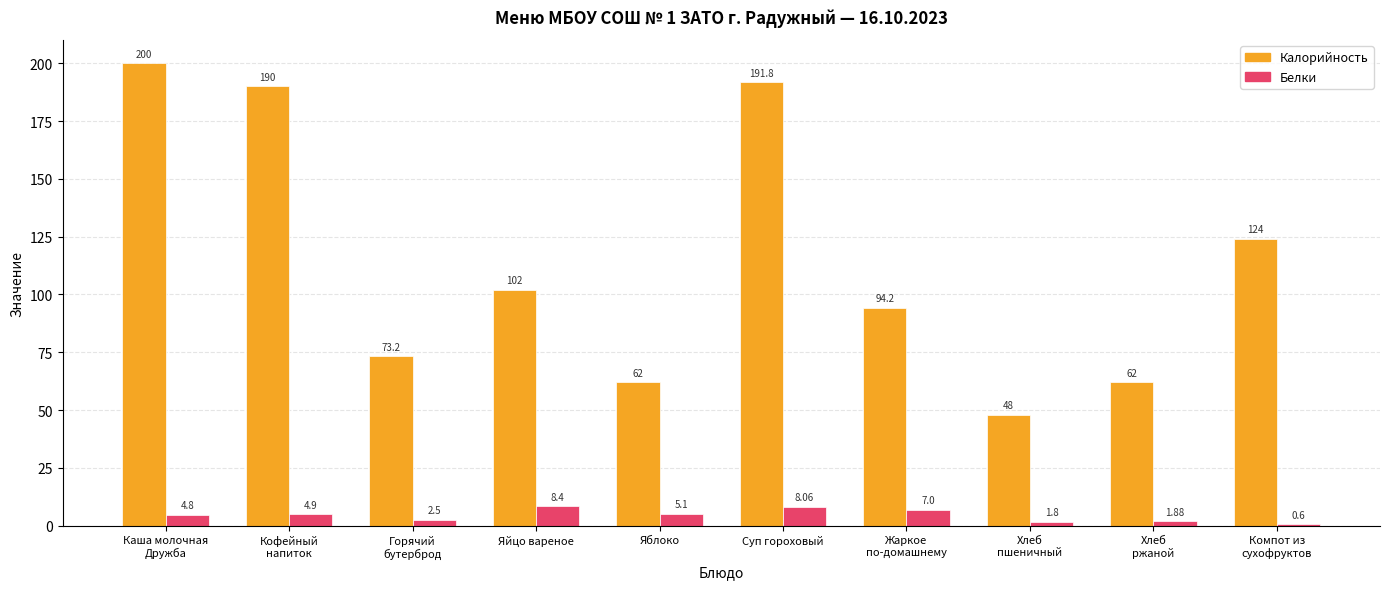

What is the sum of all Калорийность values?

1147.2